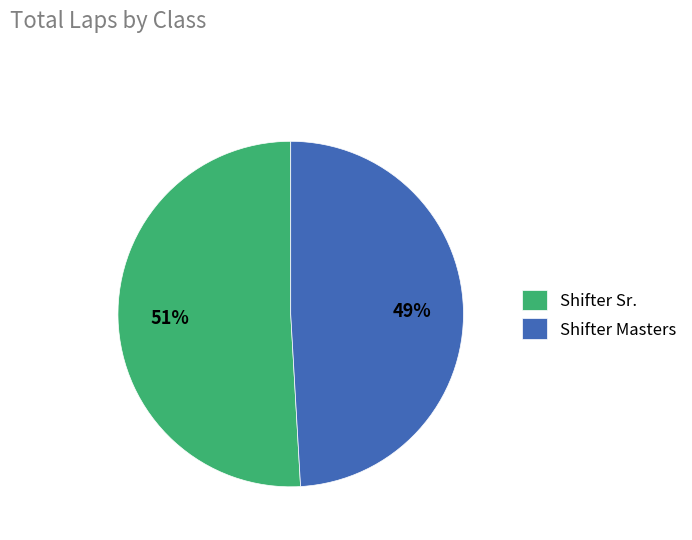

Is Shifter Sr. the majority of the pie?

Yes